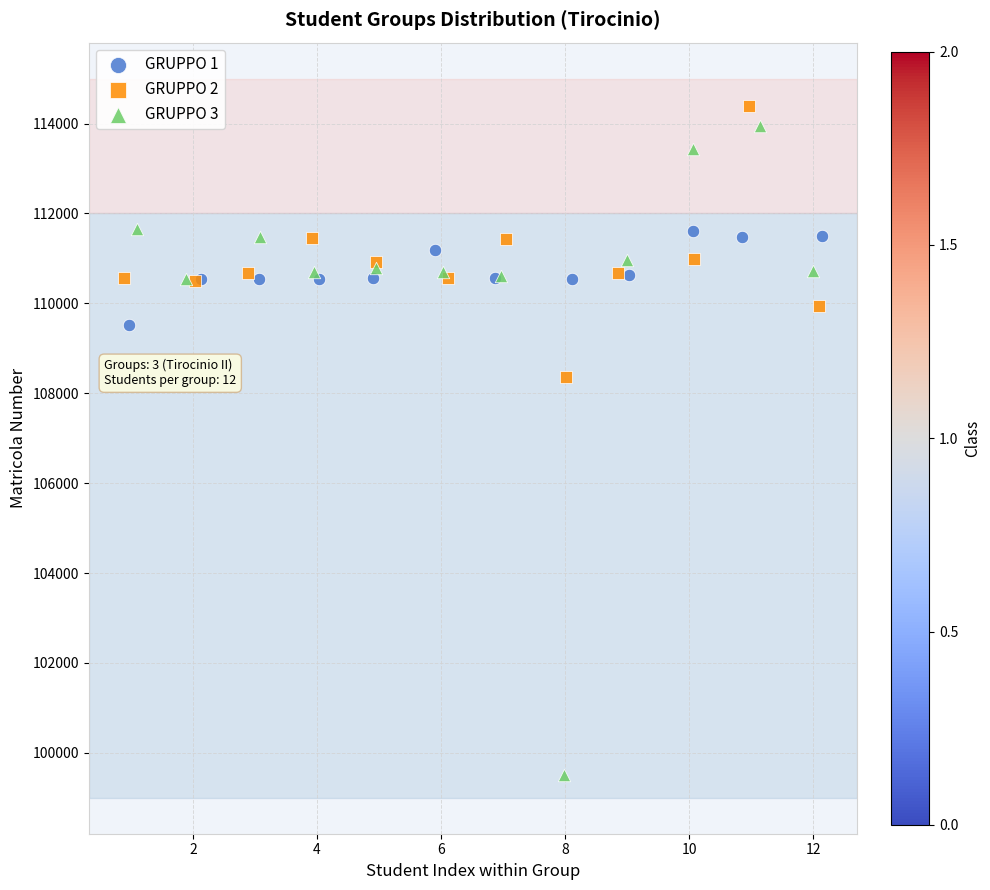

Which series has the widest spread of Y values?

GRUPPO 3